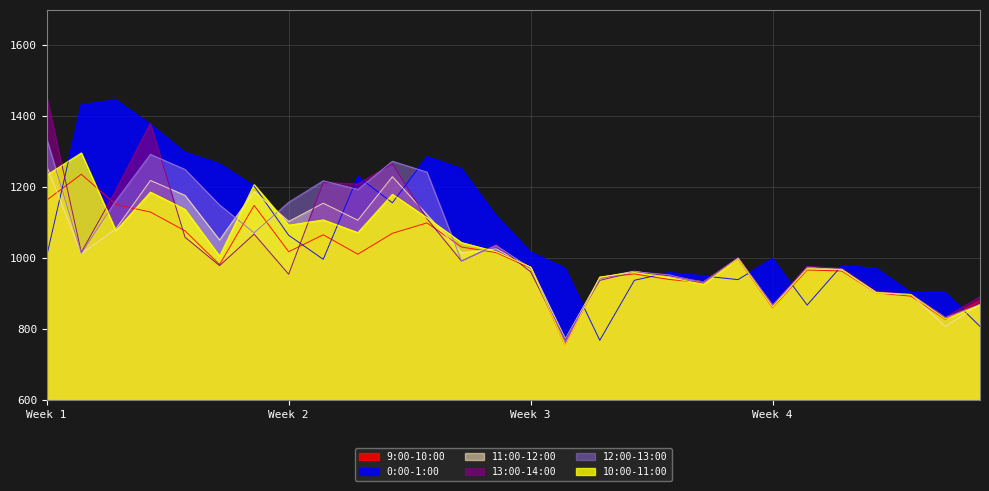

Does the chart have visible grid lines?

Yes